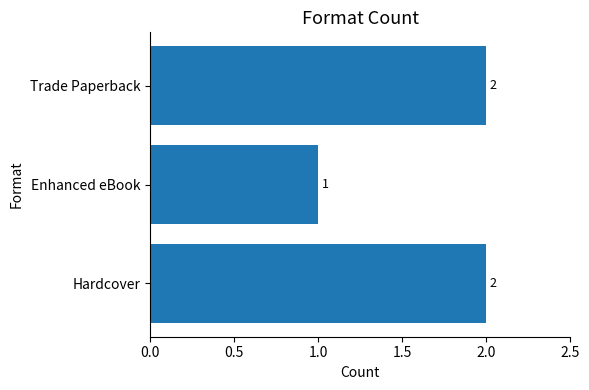

At which label is the value closest to 1?

Enhanced eBook